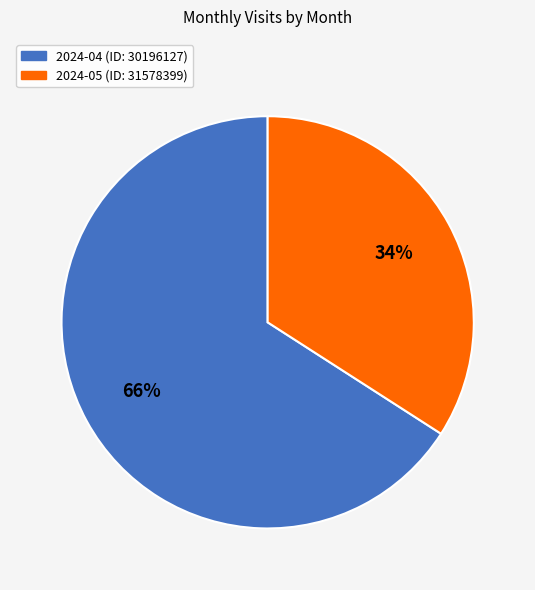

How many slices are in this pie chart?

2